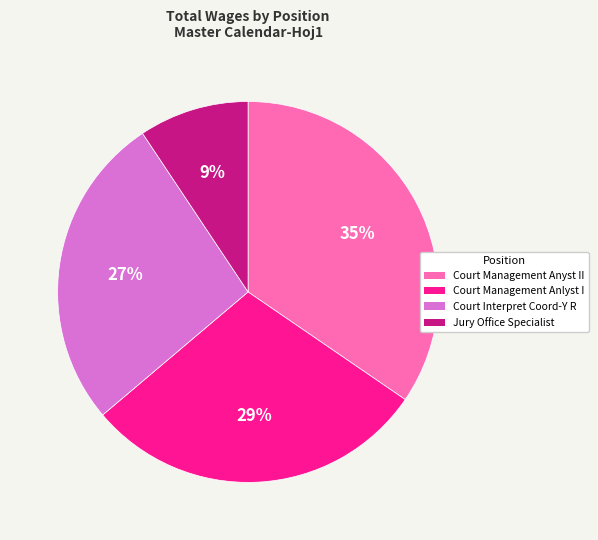

What percentage is the Court Management Anyst II slice, to the nearest percent?

35%